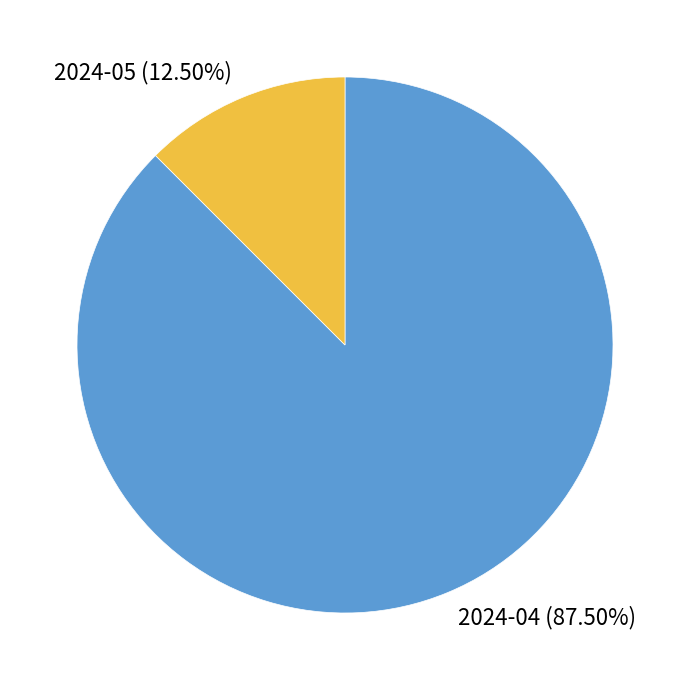

To the nearest percent, what is the difference between the largest and smallest slice percentages?

75%